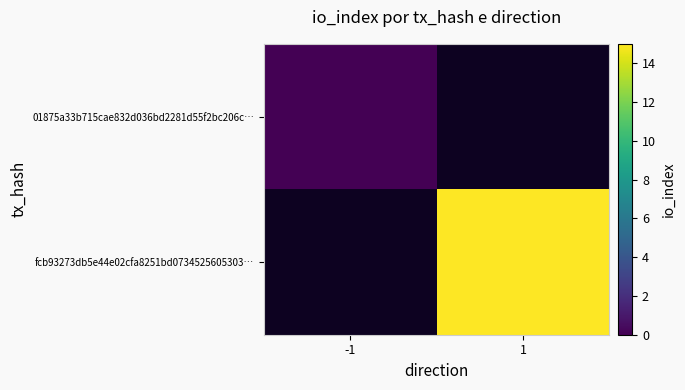

At which category does the chart reach its peak across all series?

1